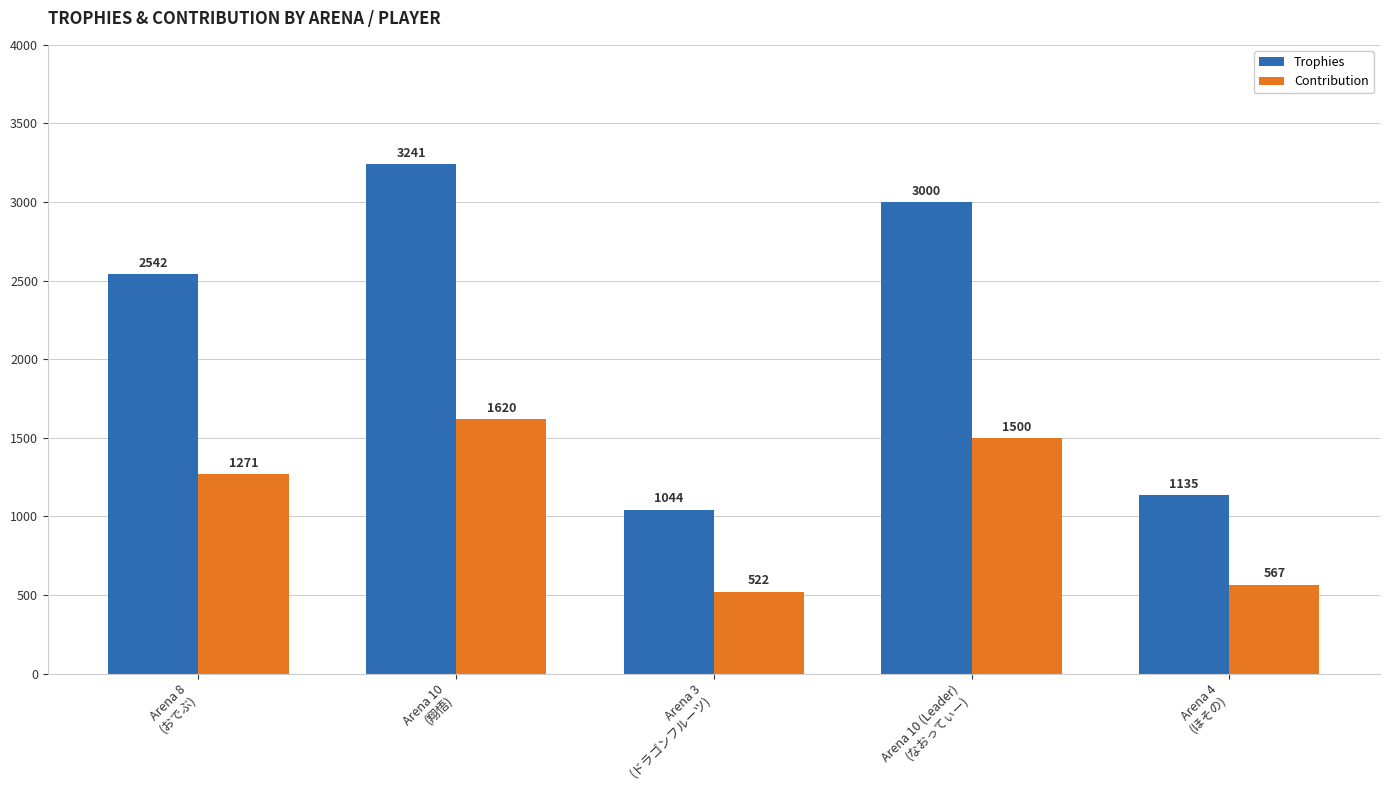

The Contribution series shows 1271 at Arena 8
(おでぶ). True or false?

True